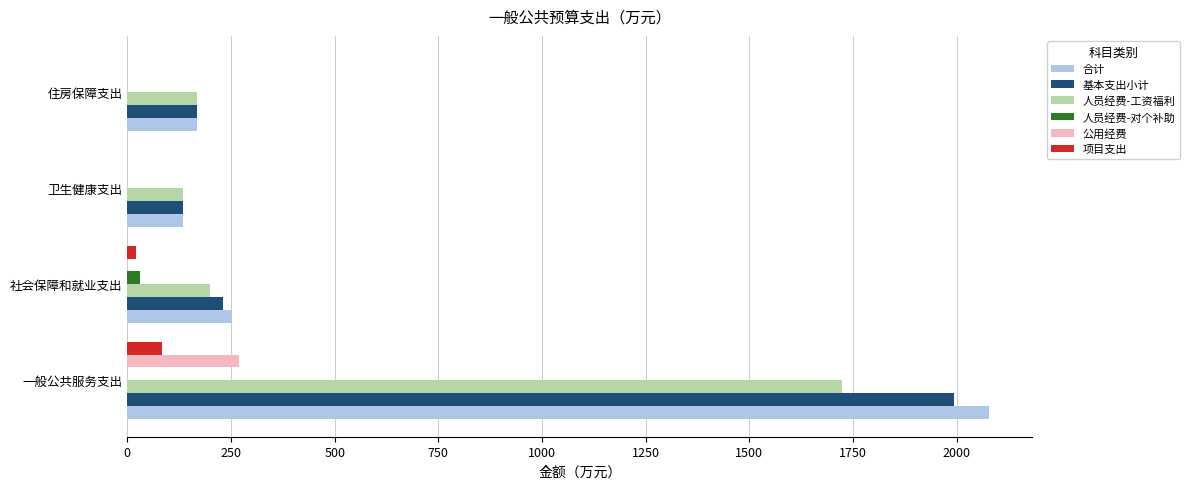

What is the sum of all 公用经费 values?

270.4